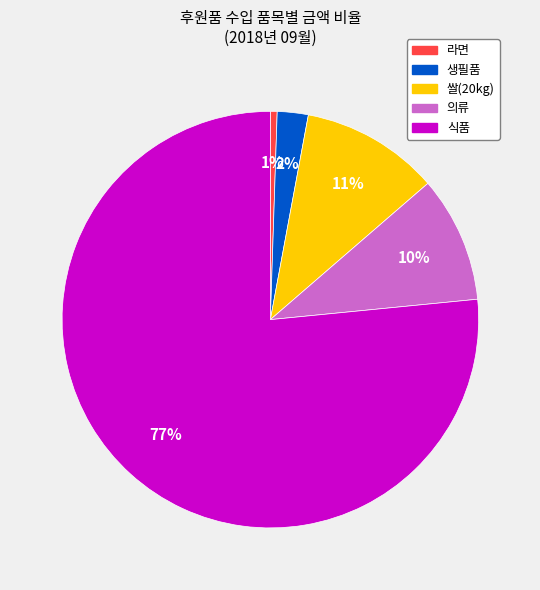

How many slices are in this pie chart?

5